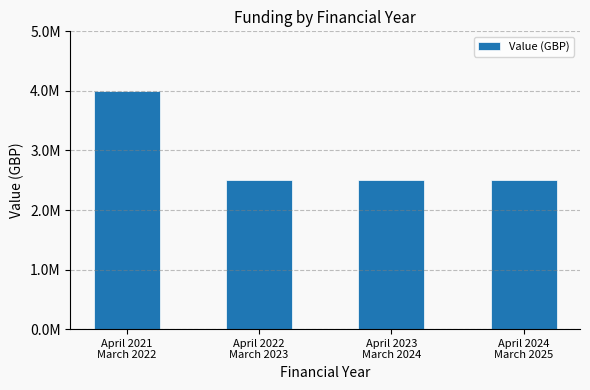

Reading right to left, extract all data points from this chart.

2500000	2500000	2500000	4000000